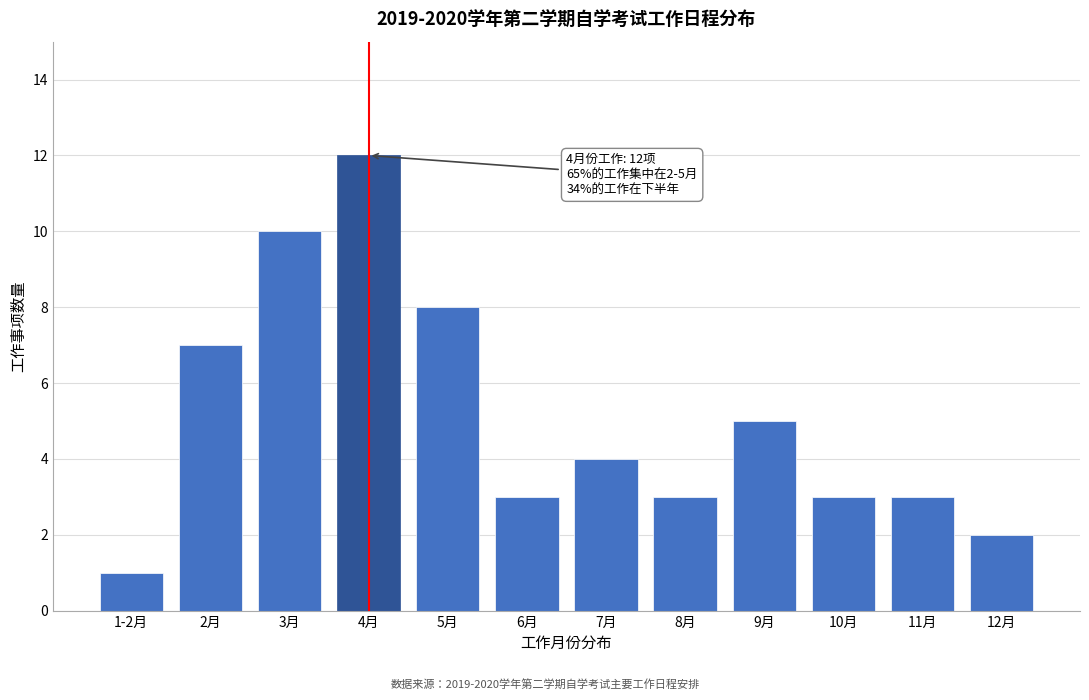

Reading left to right, transcribe all the data shown in this chart.

1-2月=1	2月=7	3月=10	4月=12	5月=8	6月=3	7月=4	8月=3	9月=5	10月=3	11月=3	12月=2